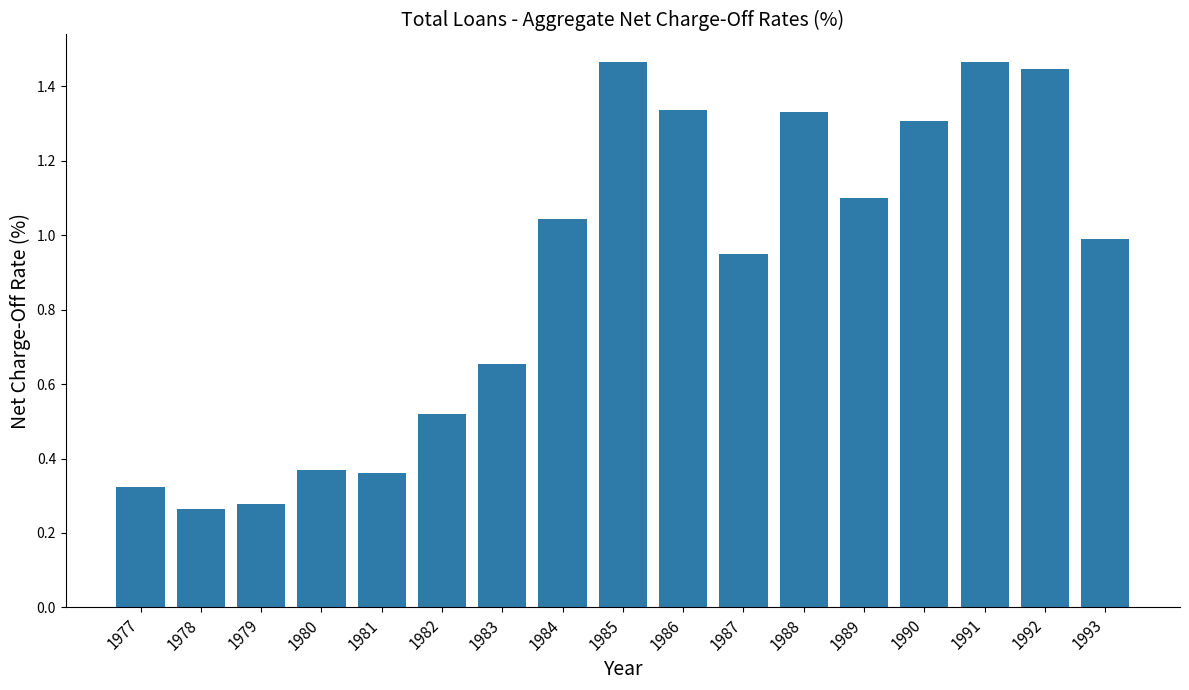

What is the average value?

0.9